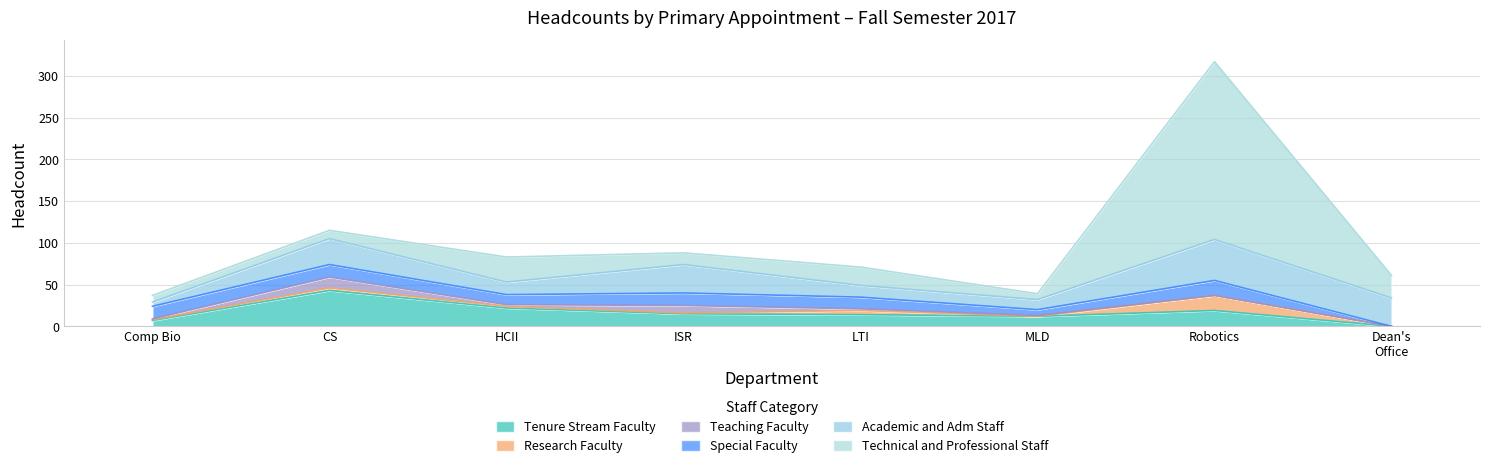

Which series has the largest range (max minus min)?

Technical and Professional Staff